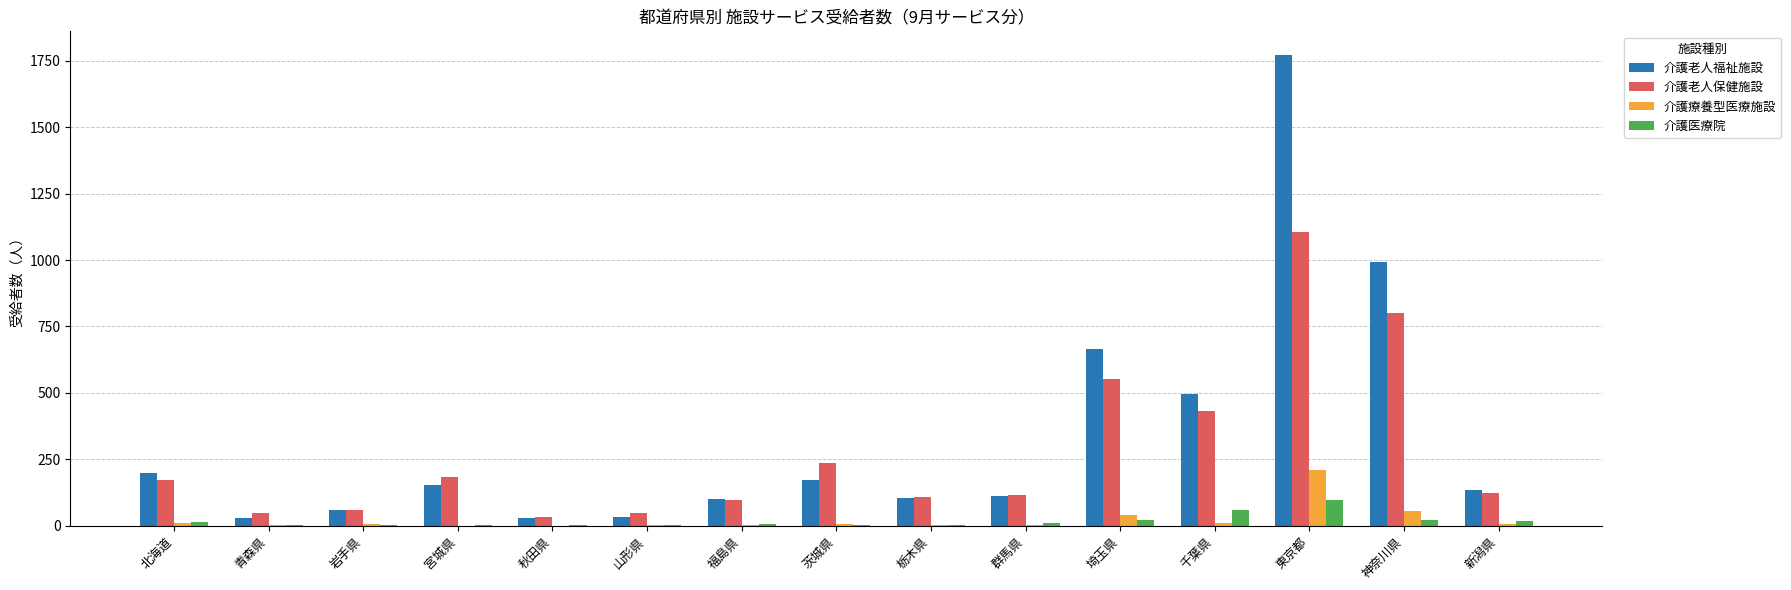

What is the sum of all 介護老人福祉施設 values?

5043